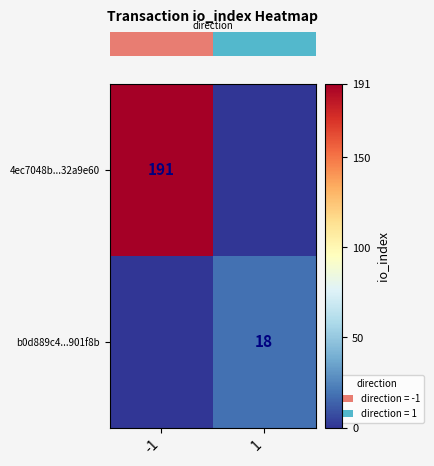

Which category has the lowest value across all series?

1